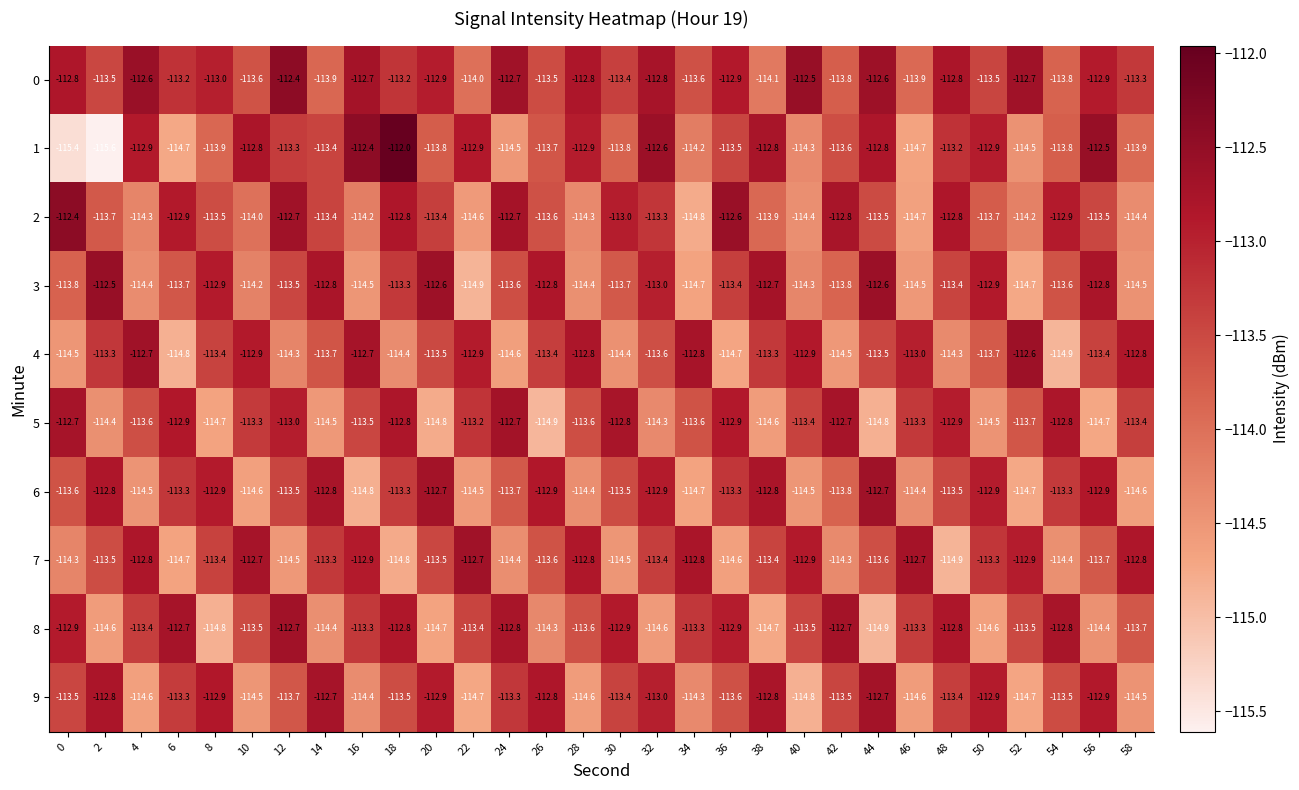

What is the maximum value for 0?

-112.4